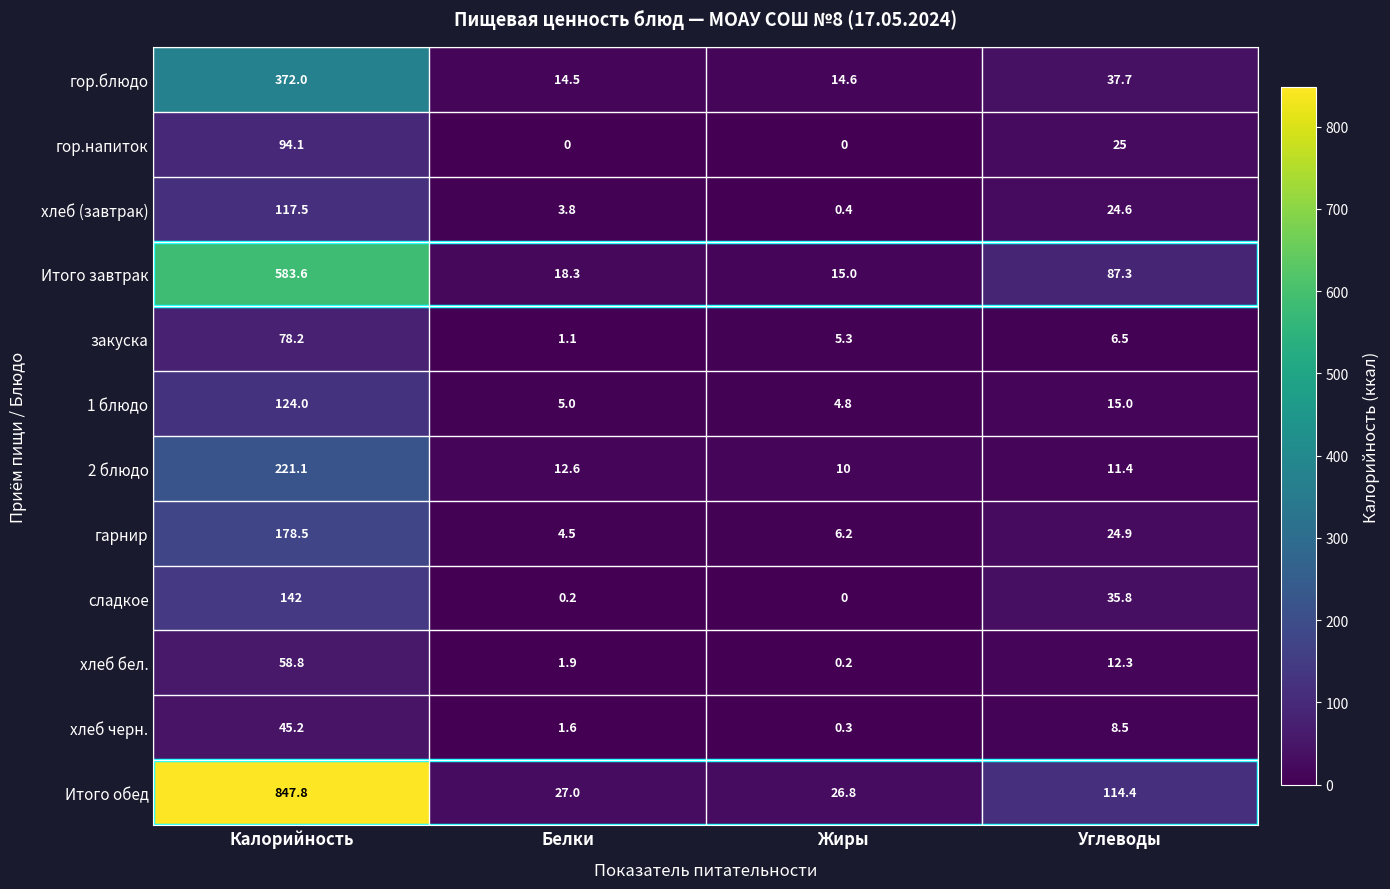

At how many categories does at least one series exceed 829?

1